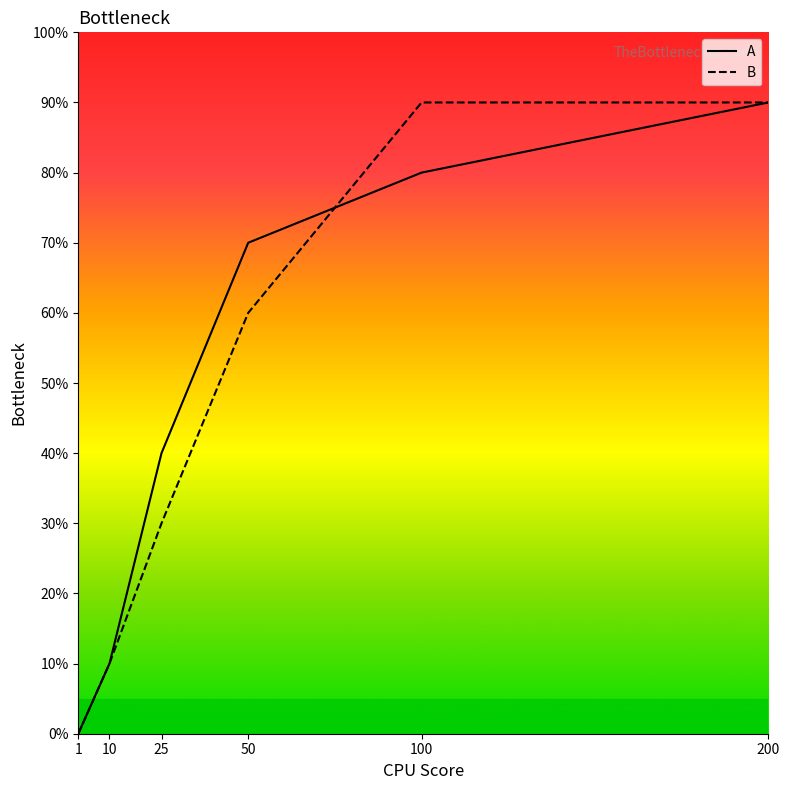

At which label is B closest to 4?

25